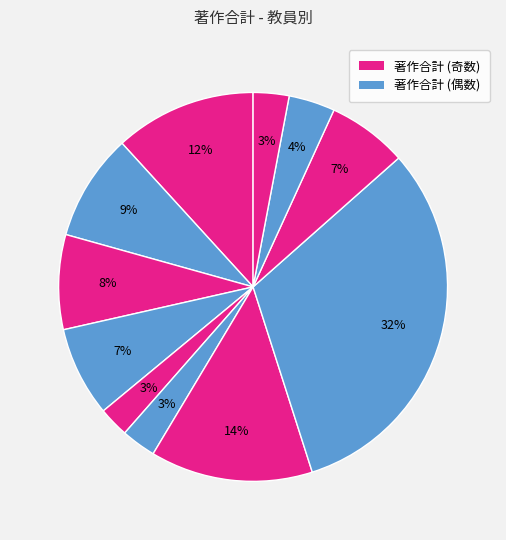

How many slices are in this pie chart?

11